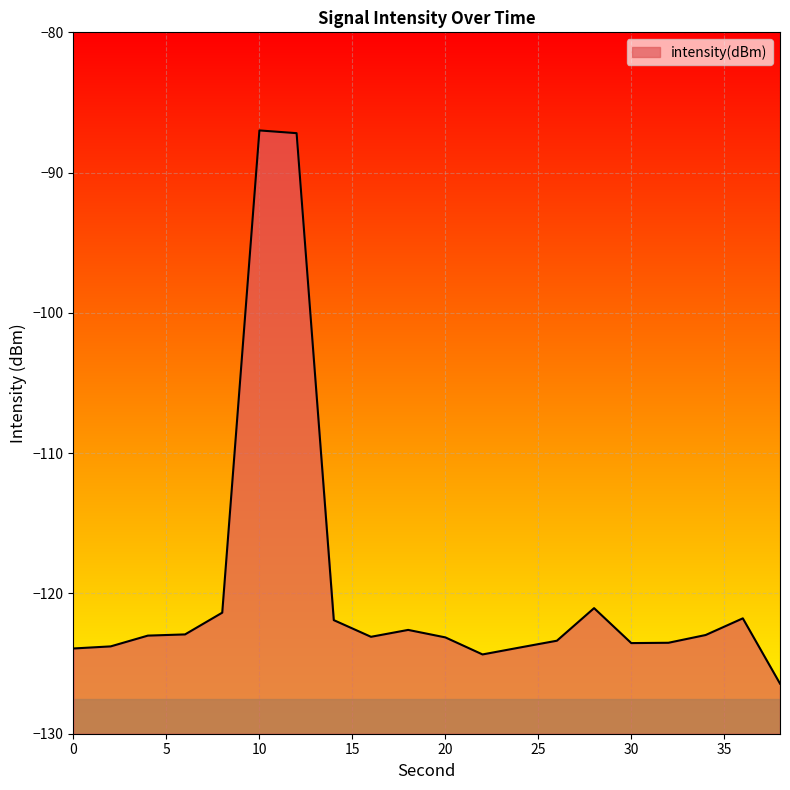

Which category has the highest value across all series?

10